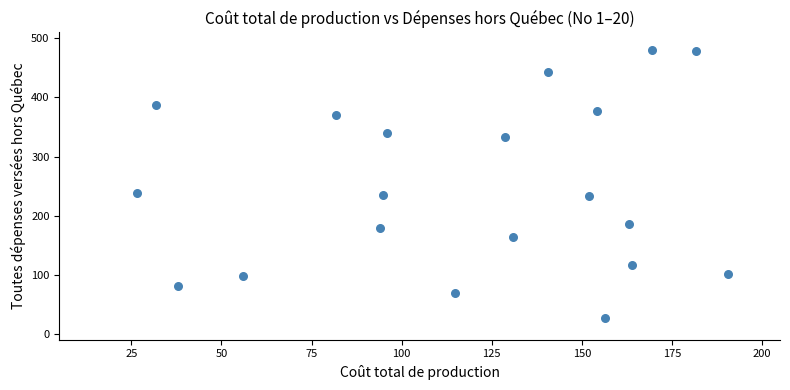

What is the range of Y values (max minus min)?

454.2